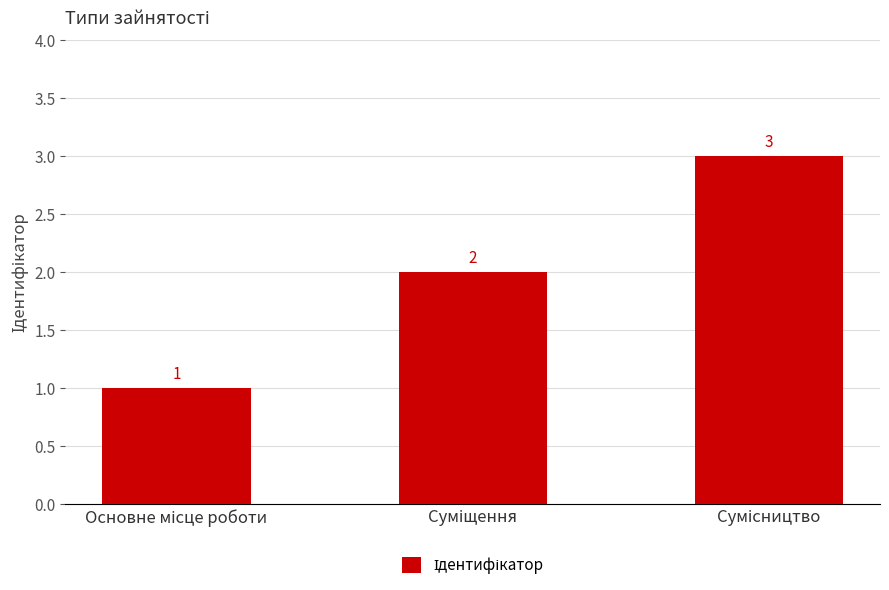

What is the sum of all values?

6